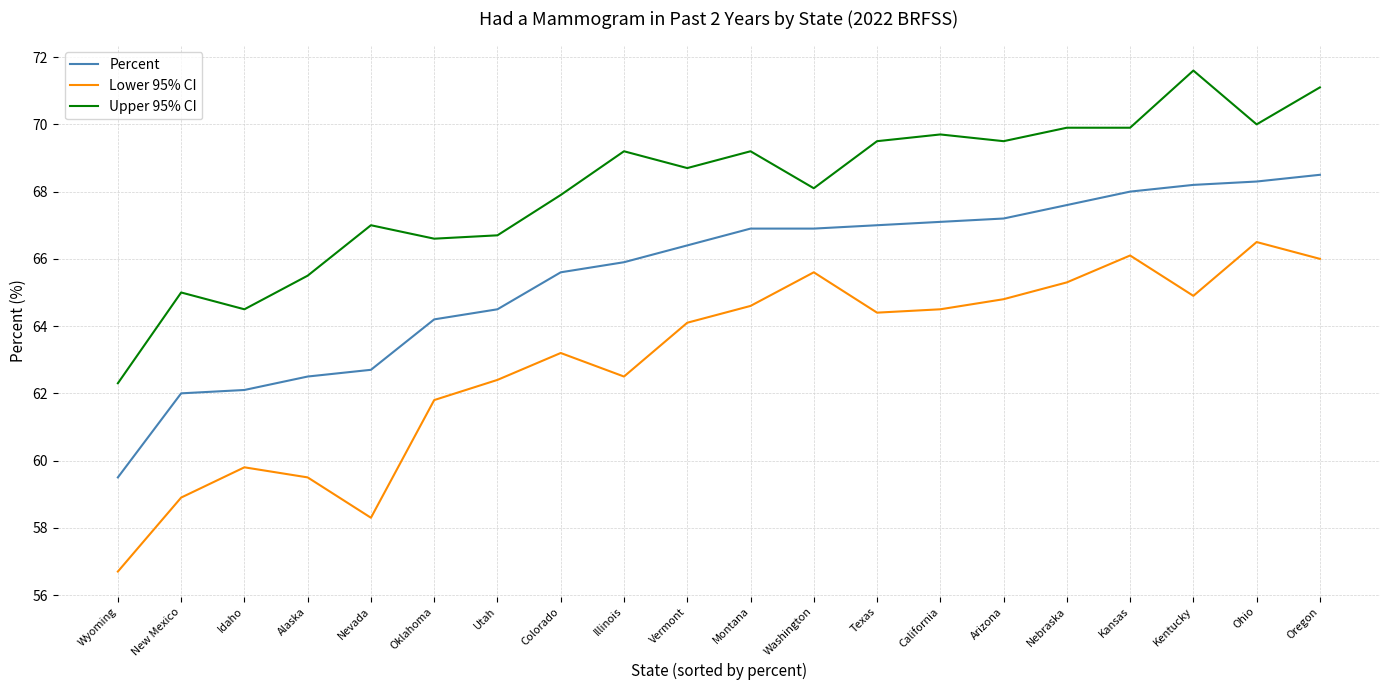

Is it true that Percent equals 68.2 at Kentucky?

True